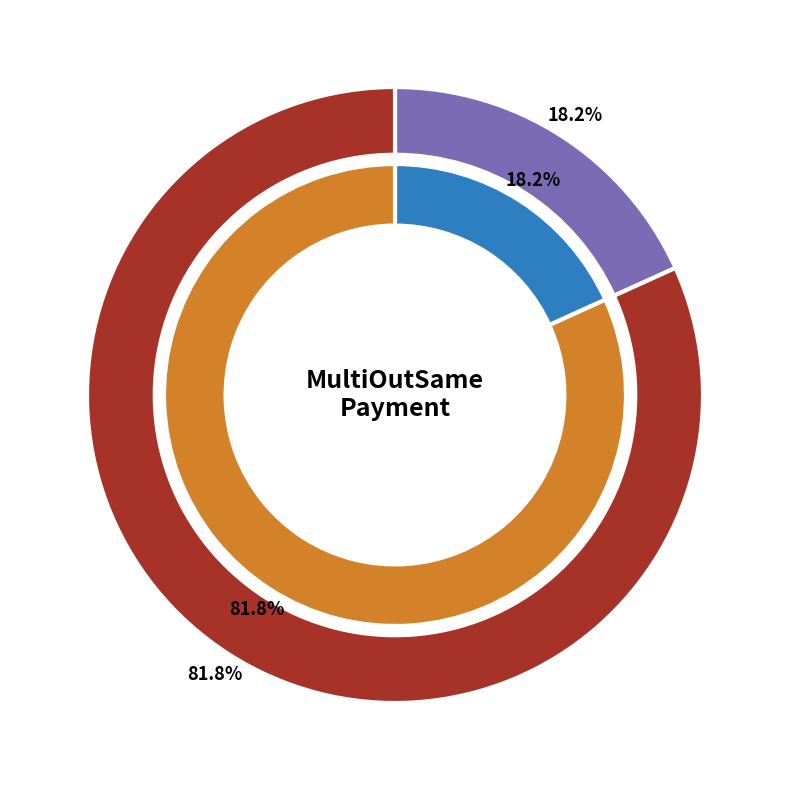

What percentage is the 4451 slice, to the nearest percent?

82%